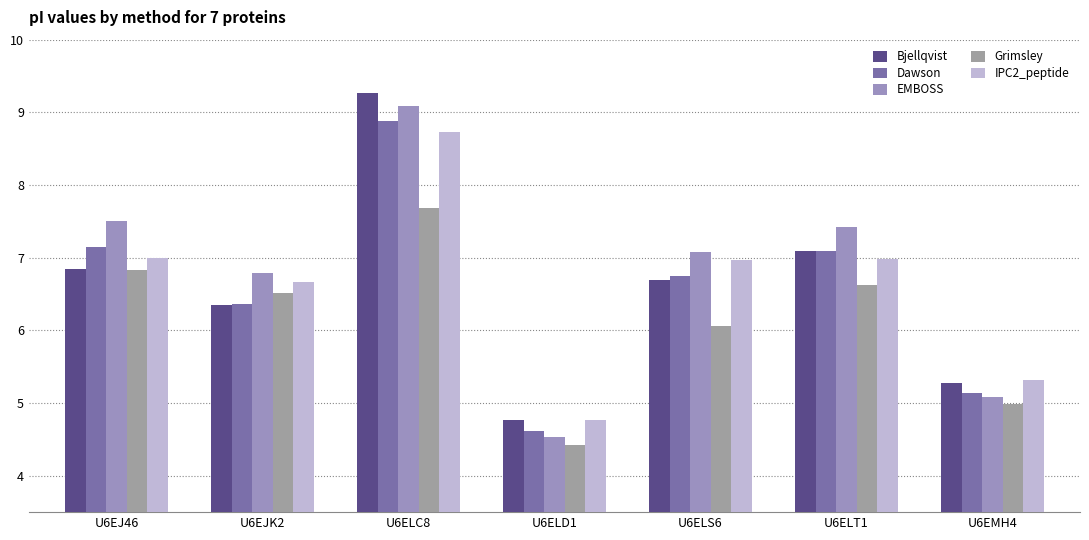

What is the maximum value for Grimsley?

7.7